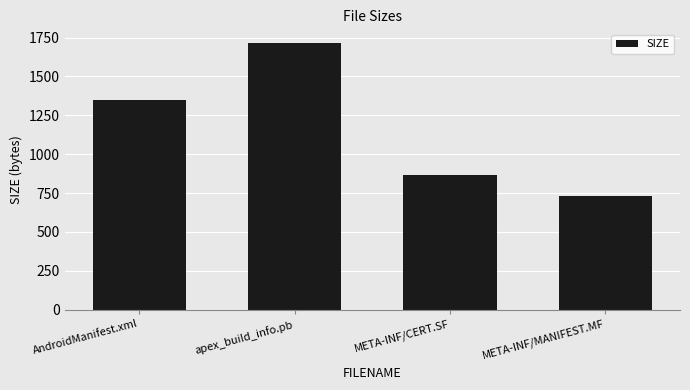

Where is the data nearest to the value 1225?

AndroidManifest.xml